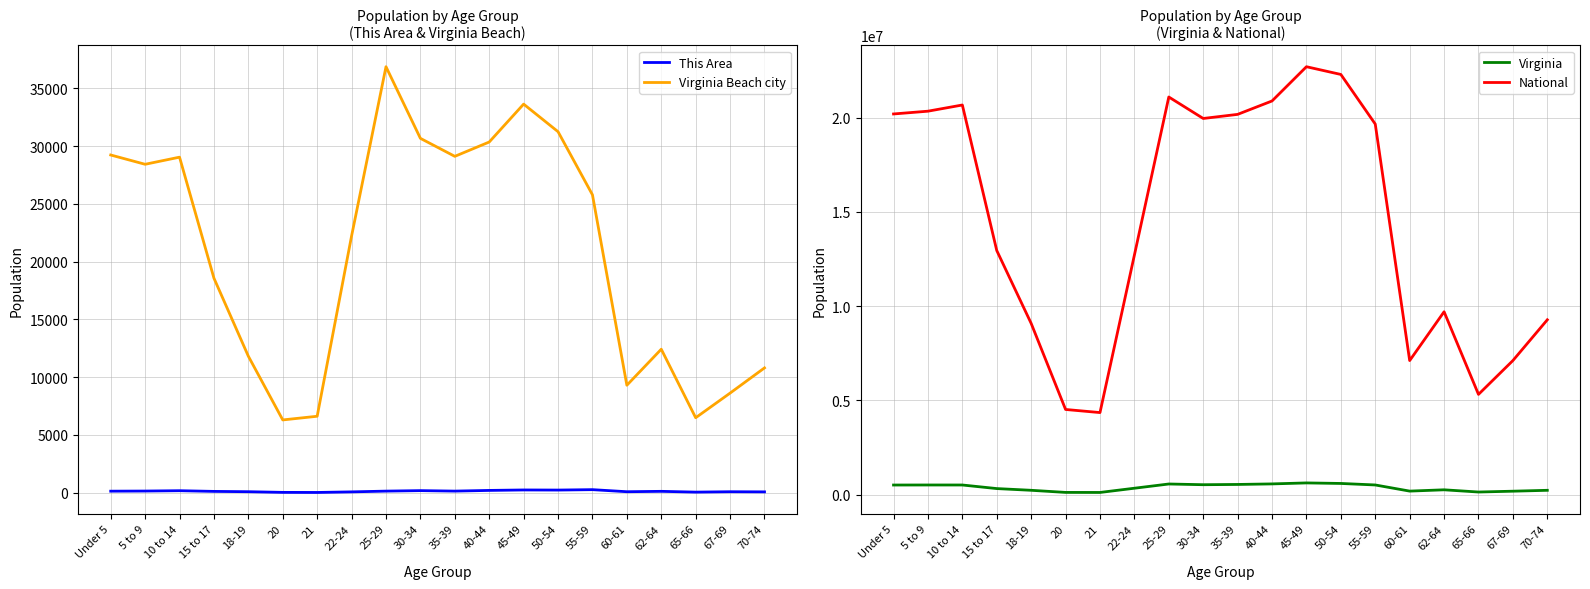

True or false: This Area and Virginia Beach city cross at least once.

False